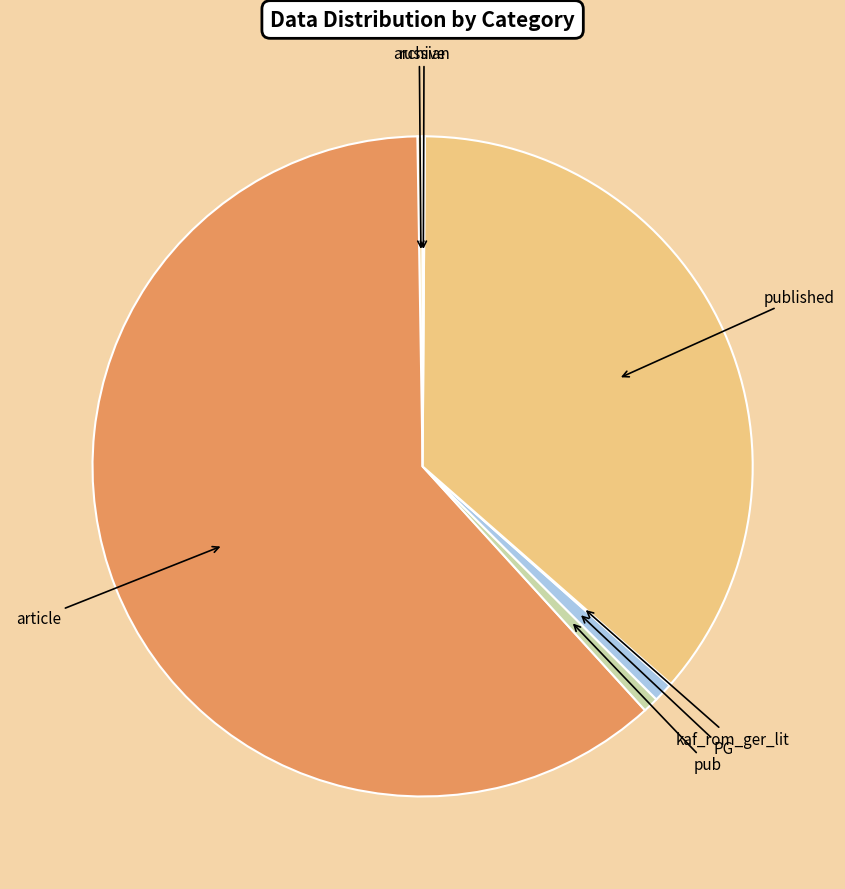

Which slice is the largest?

article